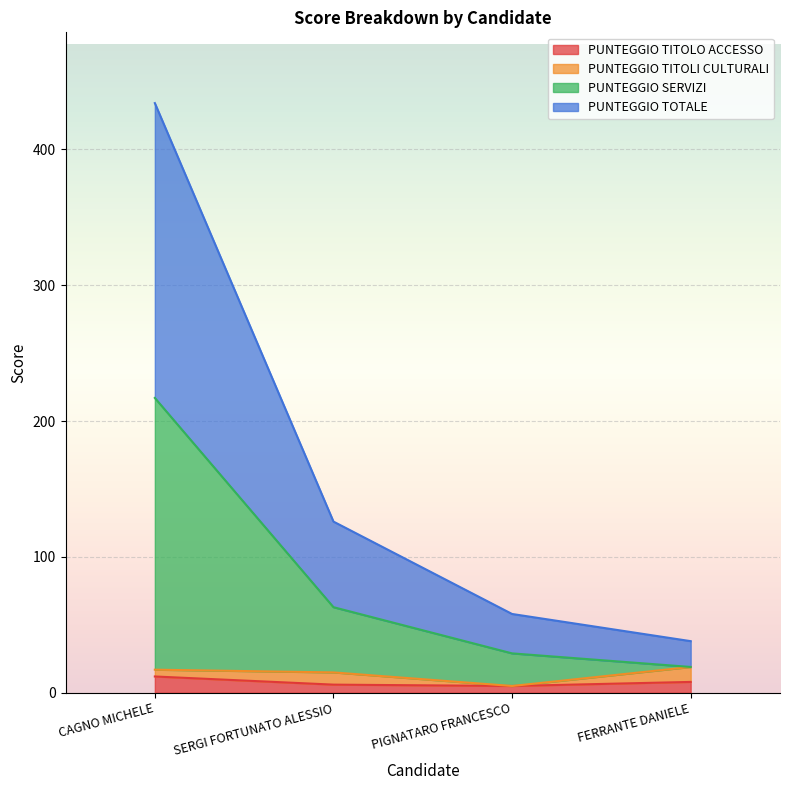

What position from the right is CAGNO MICHELE?

4